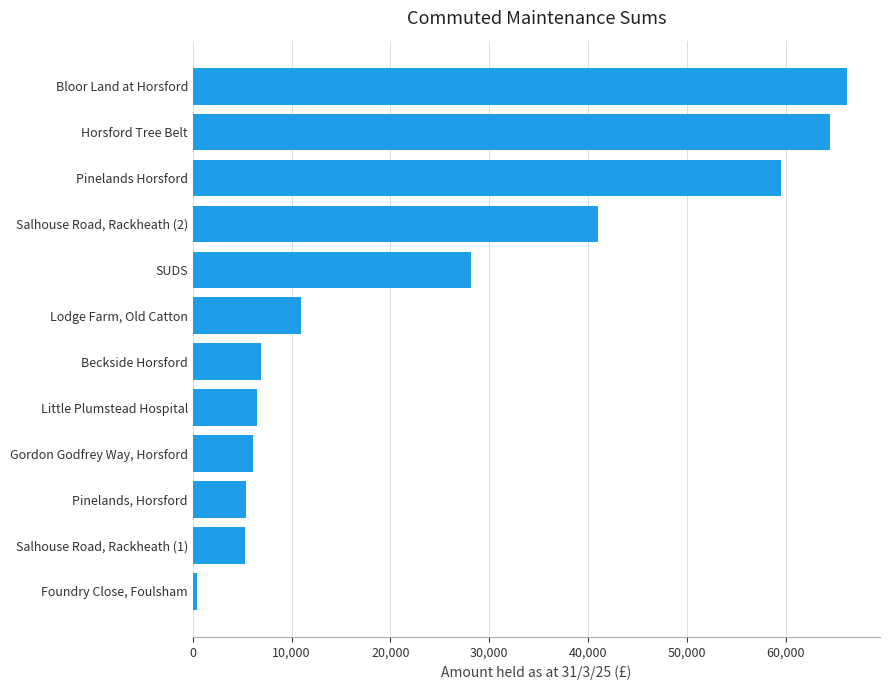

What value does the data have at Pinelands Horsford?

59571.5